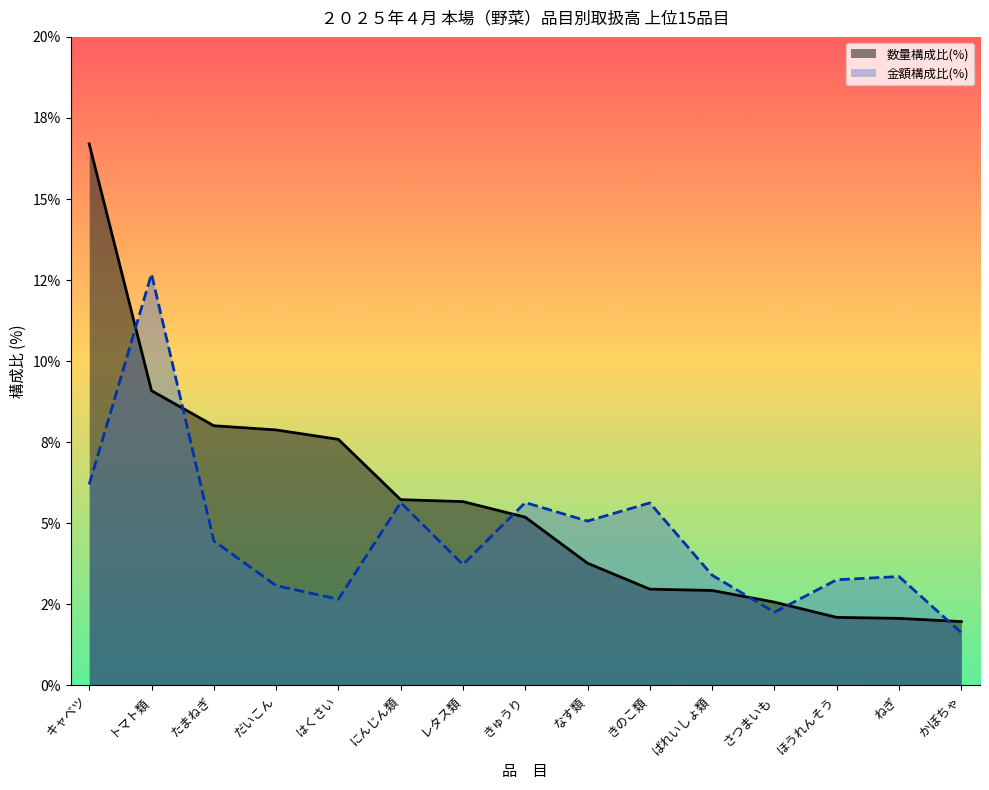

Is it true that 金額(円) equals 6.9 at なす類?

False